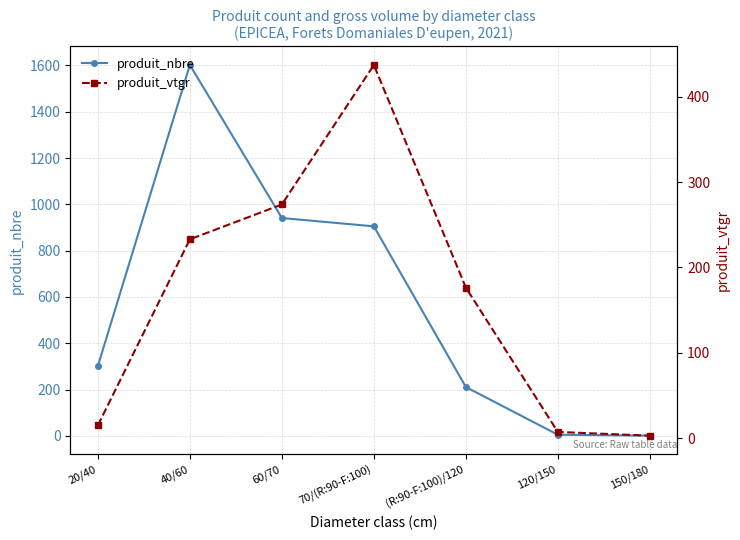

What is the total value across all series at (R:90-F:100)/120?

387.4